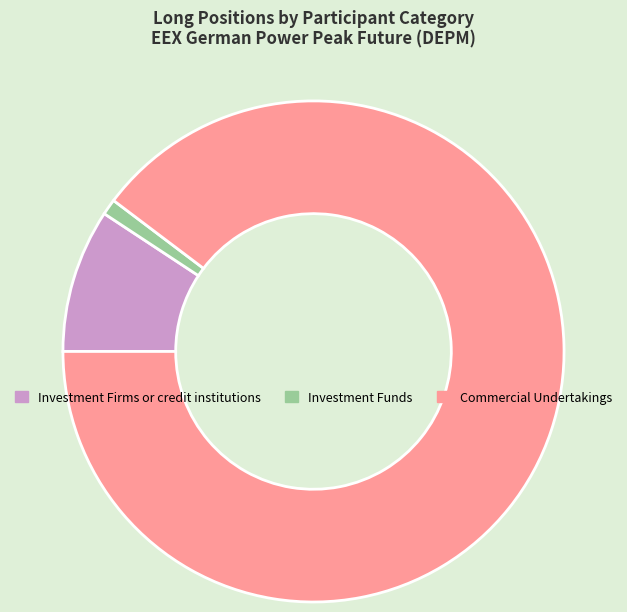

Between Commercial Undertakings and Investment Funds, which is larger?

Commercial Undertakings